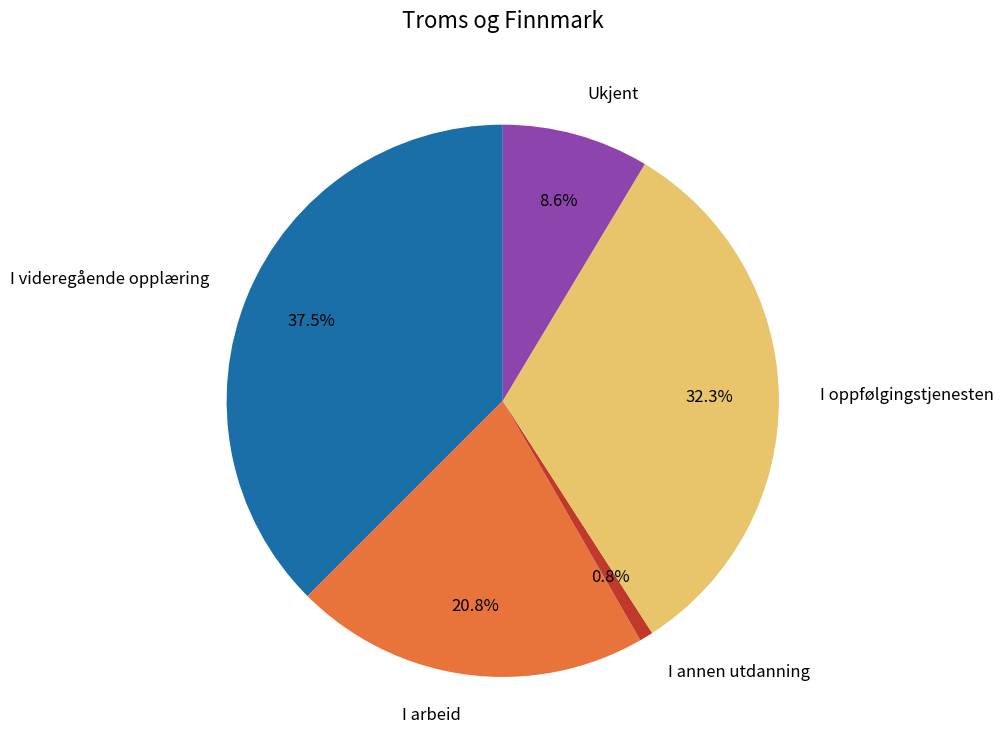

To the nearest percent, what portion does I oppfølgingstjenesten represent?

32%